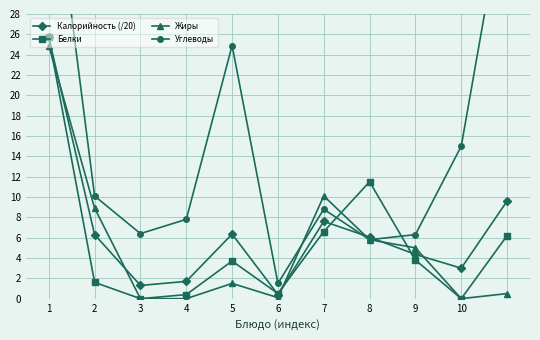

Which series has the largest total across all categories?

Углеводы